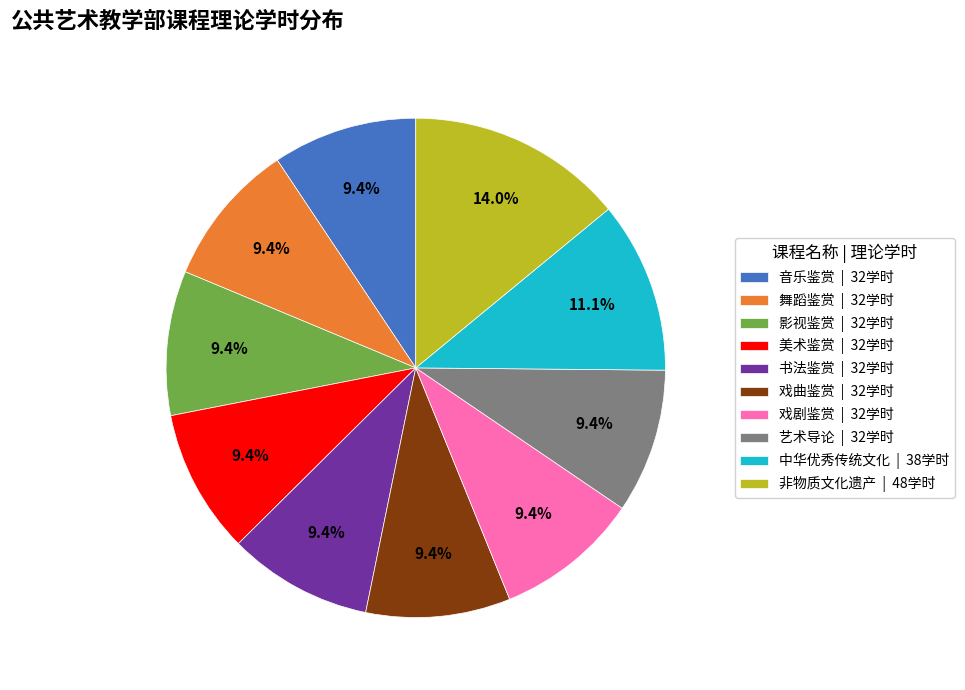

What is the ratio of the value at 艺术导论 | 32学时 to the value at 戏曲鉴赏 | 32学时?

1.0